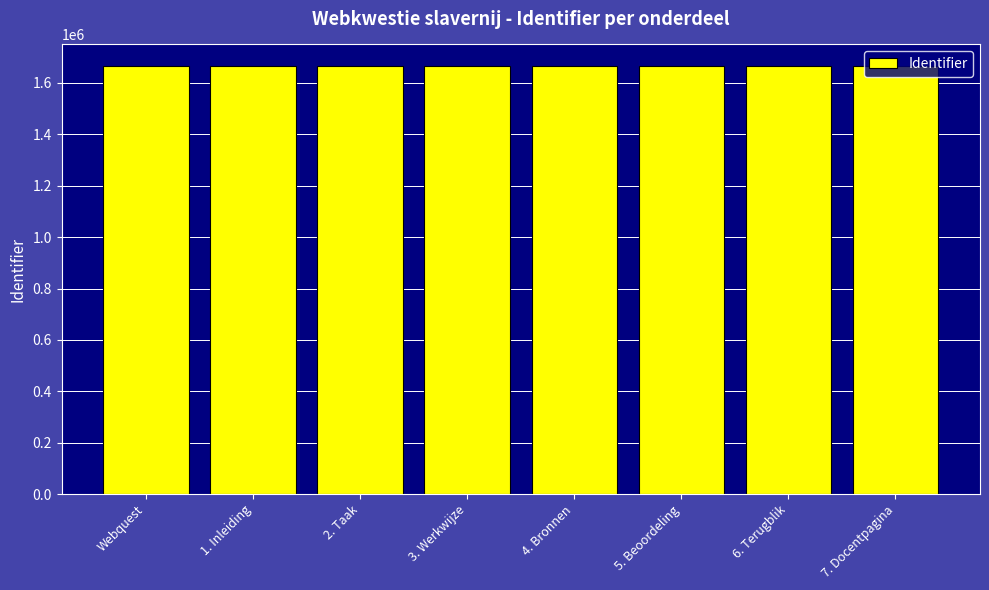

What is the smallest value displayed?

1666017